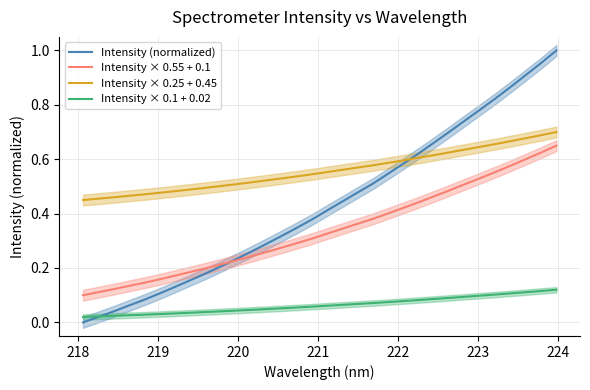

True or false: Intensity × 0.55 + 0.1 and Intensity × 0.25 + 0.45 cross at least once.

False